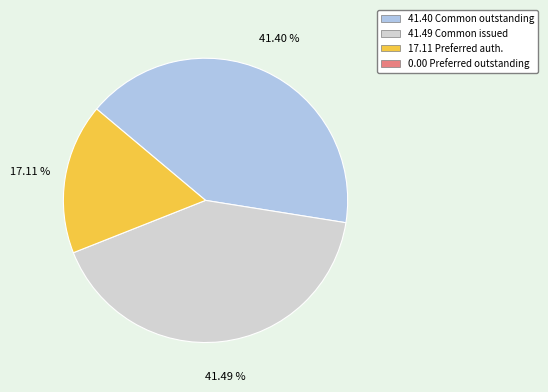

Is there a majority slice in this chart?

No